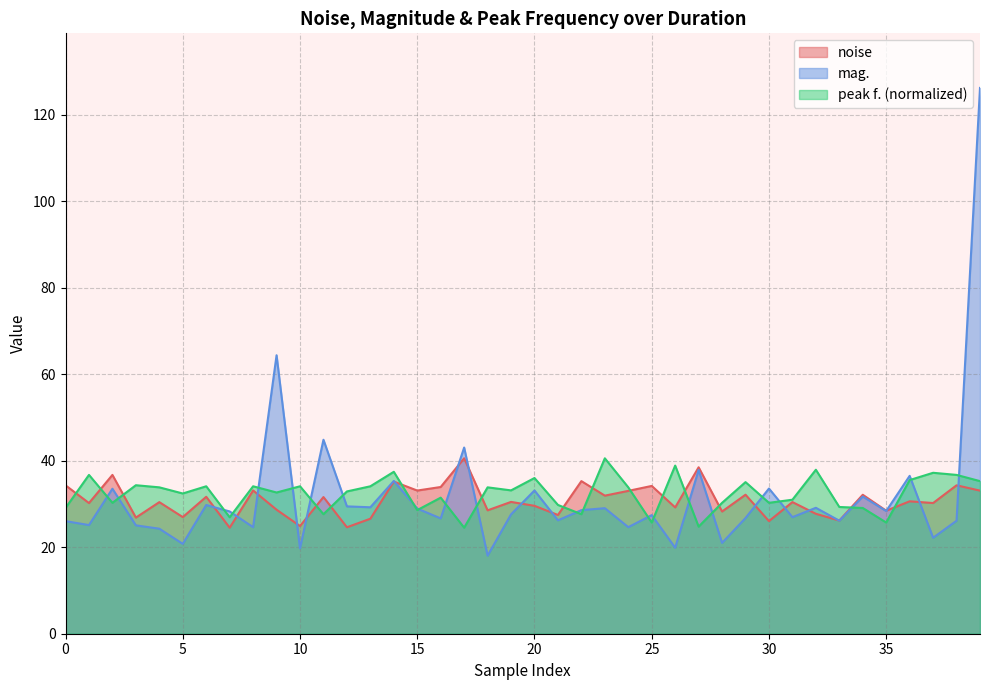

Which category has the lowest value across all series?

18